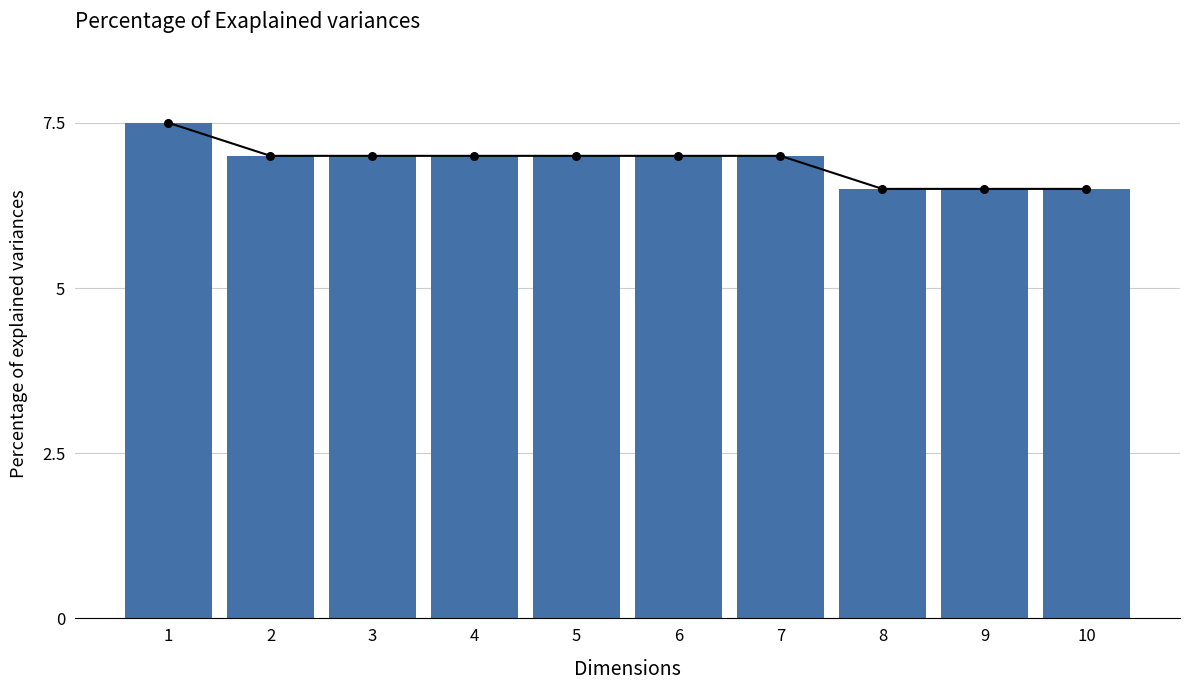

What is the change in value from 6 to 9?

-0.5